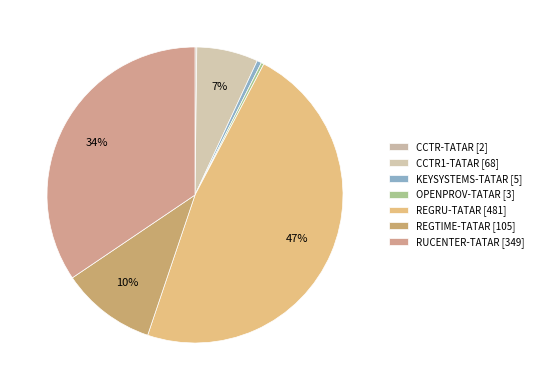

Rank the categories by value from lowest to highest.

CCTR-TATAR, OPENPROV-TATAR, KEYSYSTEMS-TATAR, CCTR1-TATAR, REGTIME-TATAR, RUCENTER-TATAR, REGRU-TATAR